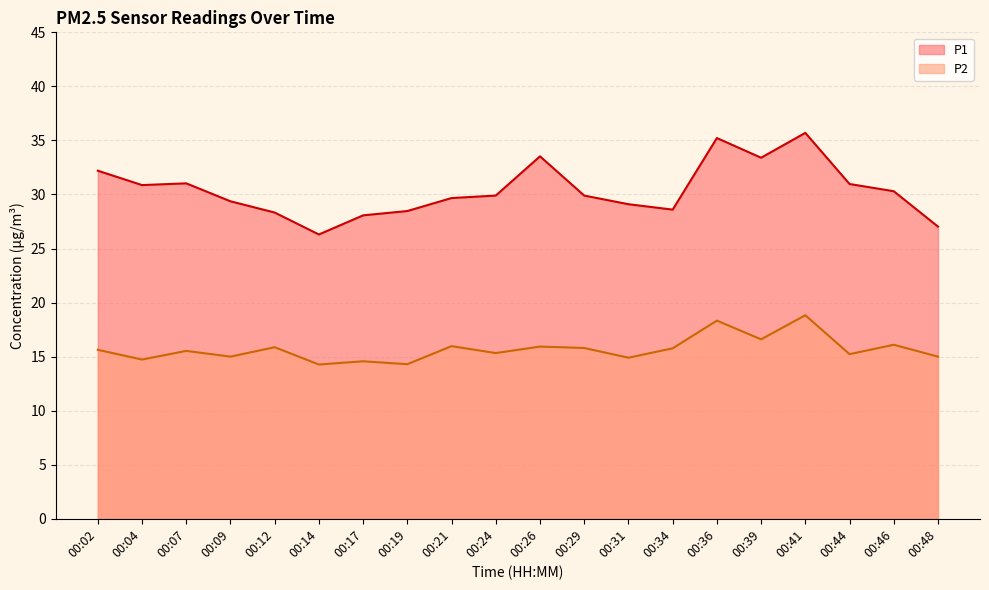

Which series changed the most between 00:14 and 00:46?

P1